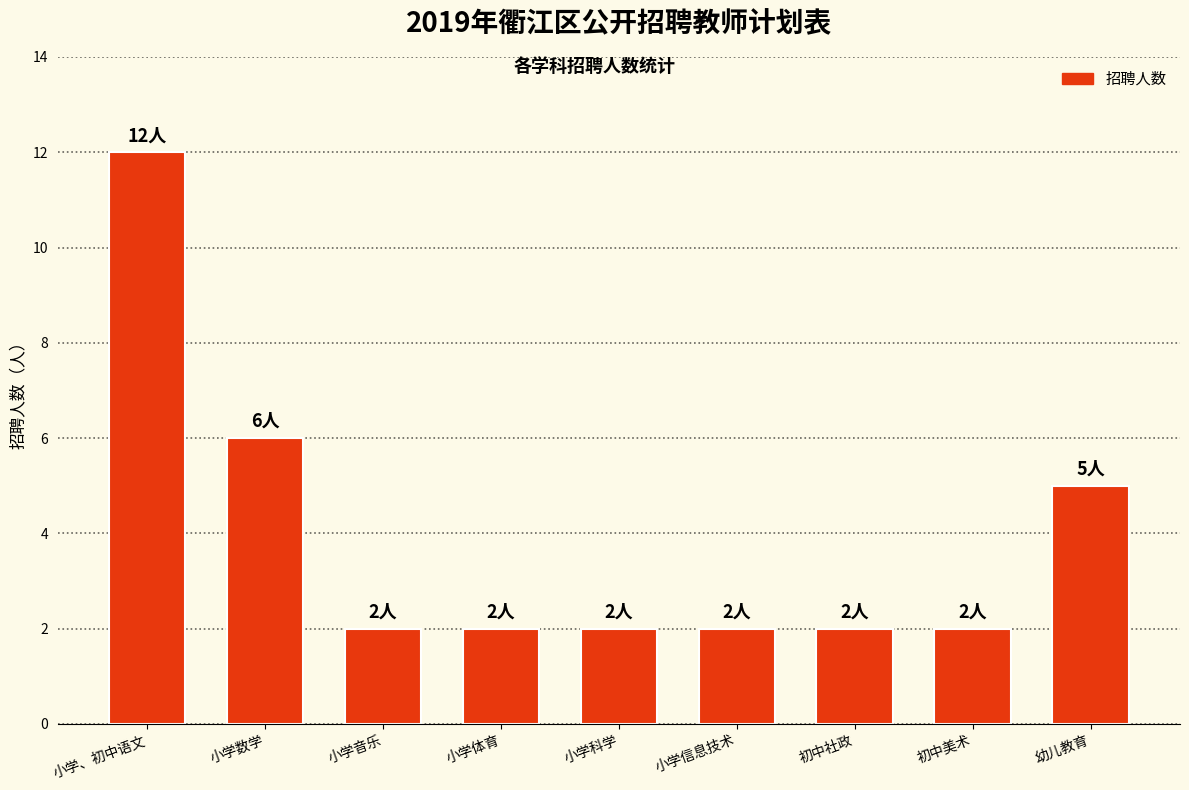

What is the maximum value shown in the chart?

12